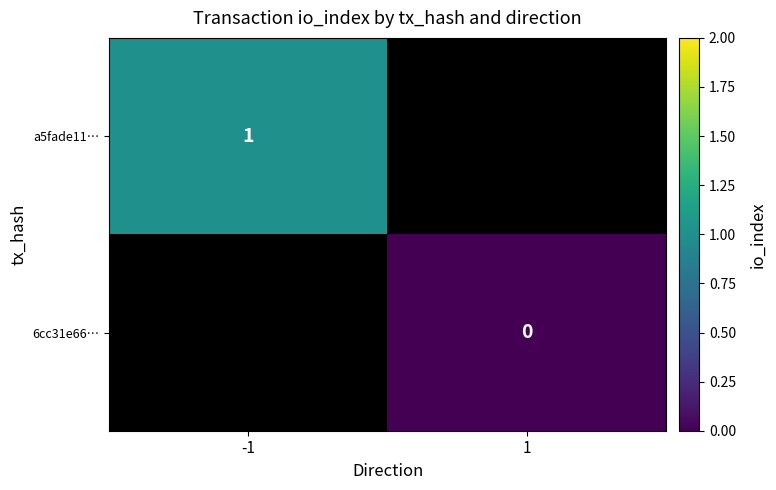

How many data points does each series have?

2